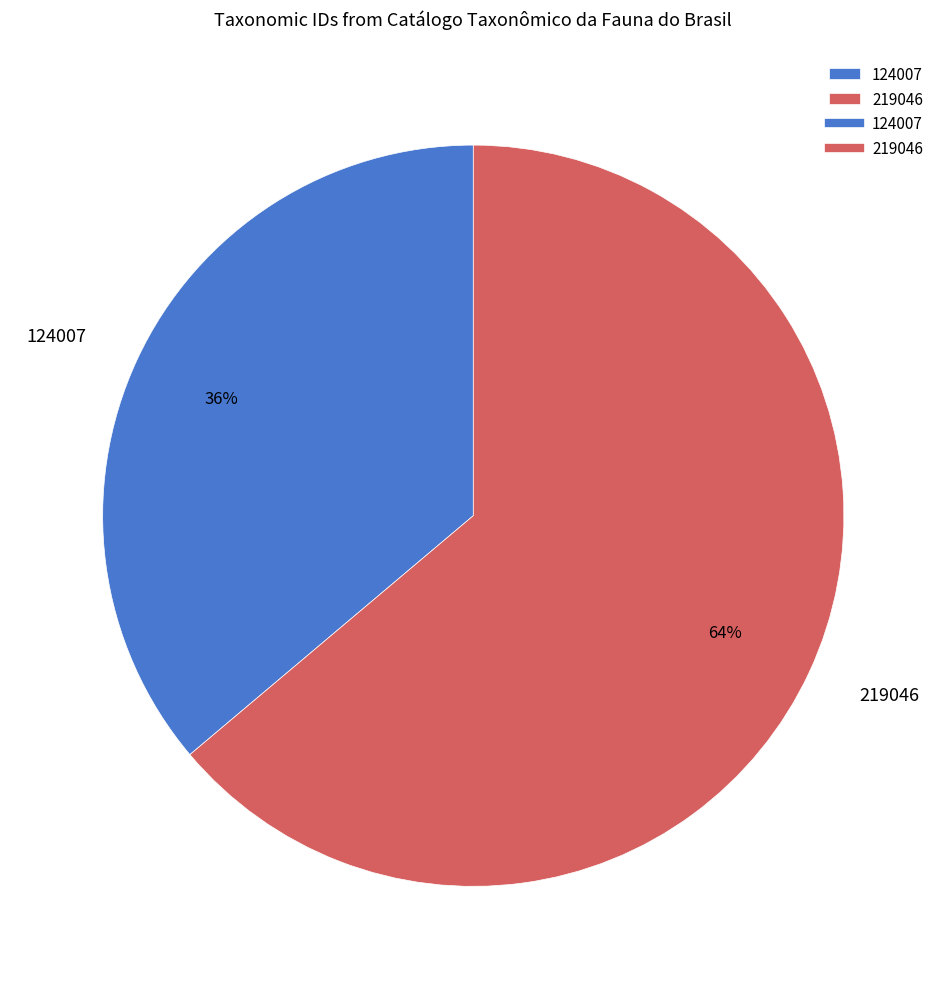

Is there a majority slice in this chart?

Yes